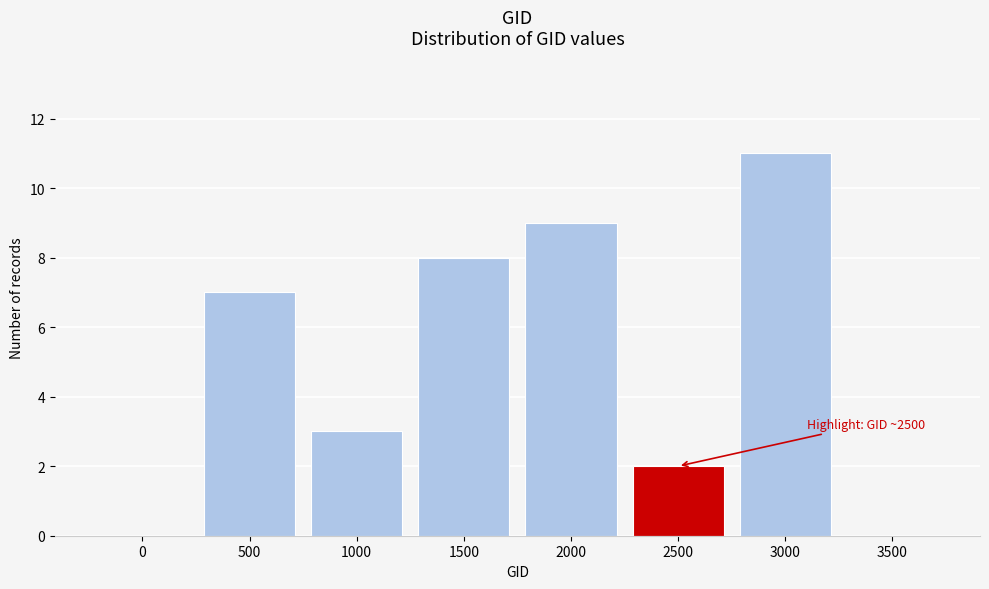

Reading left to right, what are all the values shown in this chart?

0=0	500=7	1000=3	1500=8	2000=9	2500=2	3000=11	3500=0